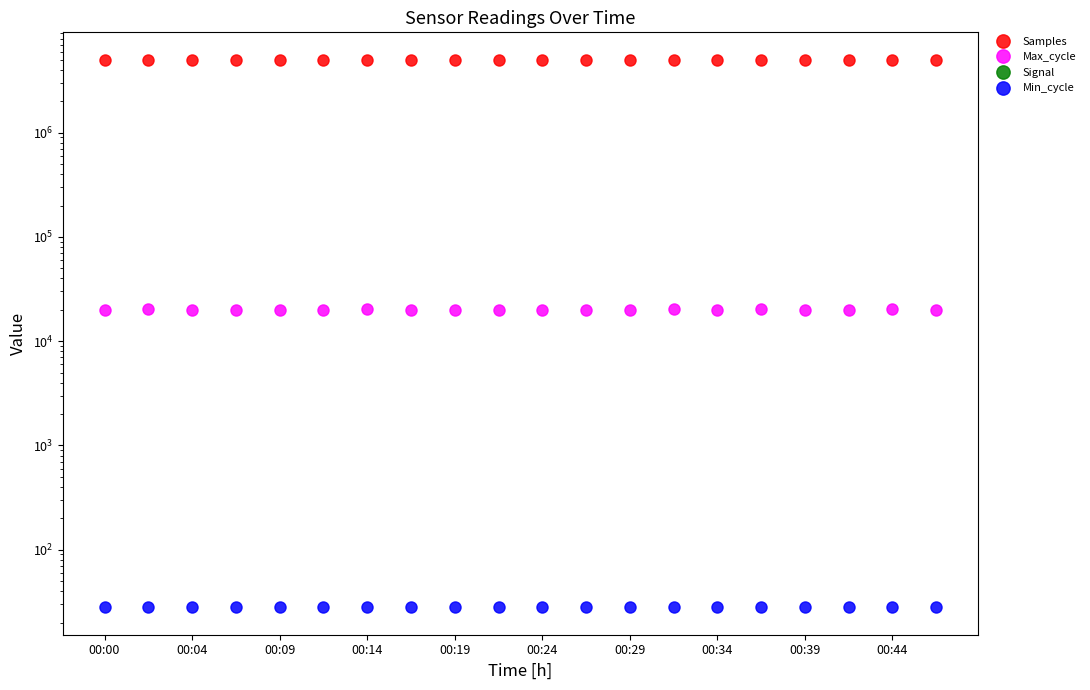

What is the greatest value displayed?

5013776